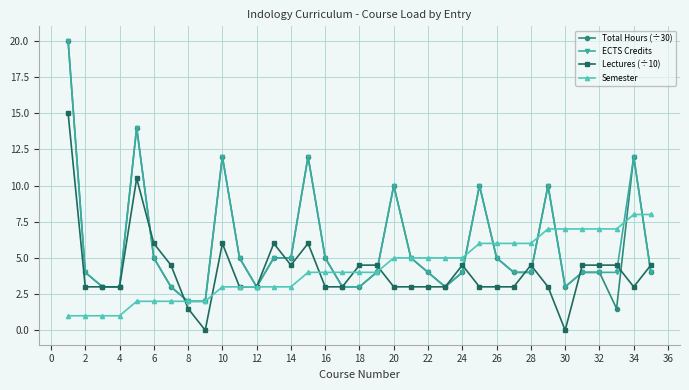

What is the value of the Semester point at the 20th from the left?

5.0